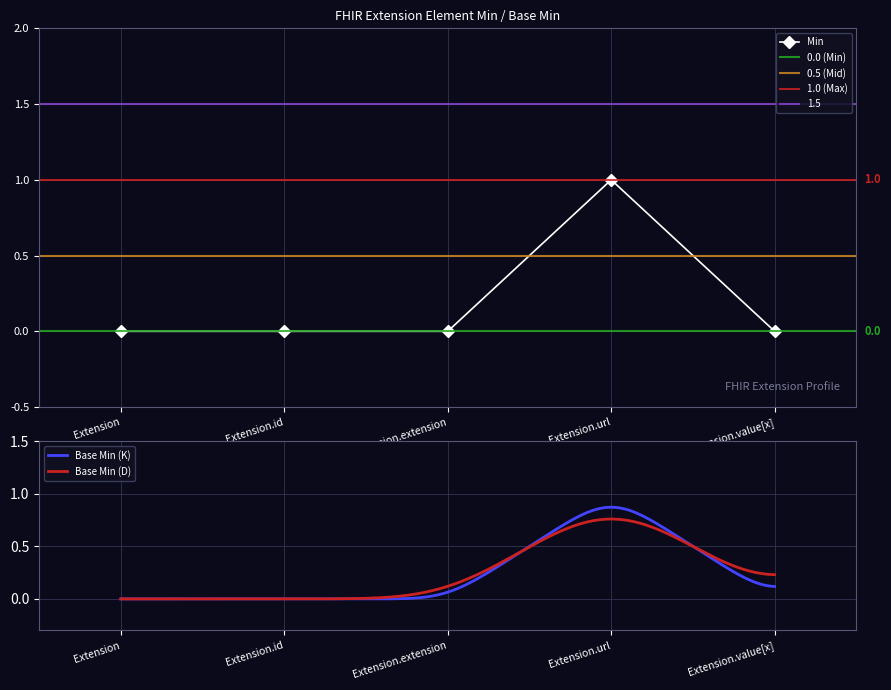

Reading left to right, what are all the values shown in this chart?

Extension=0	Extension.id=0	Extension.extension=0	Extension.url=1	Extension.value[x]=0